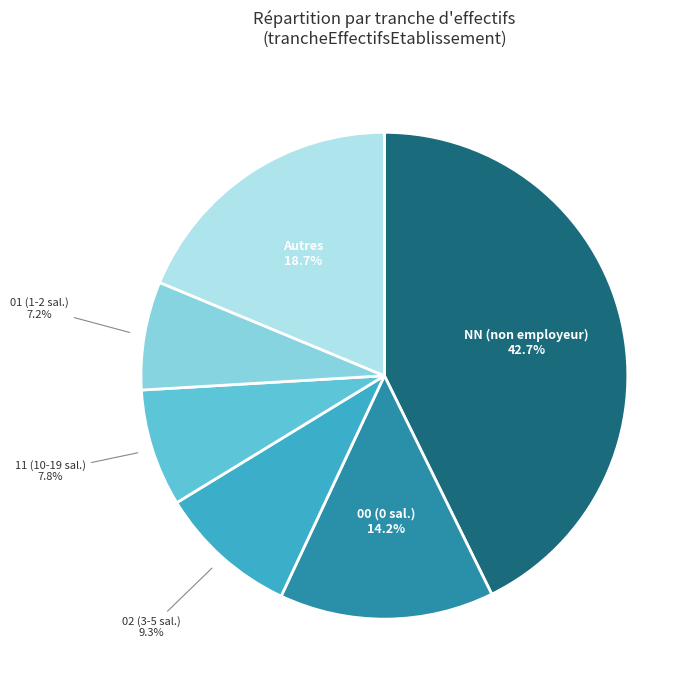

Is there a majority slice in this chart?

No